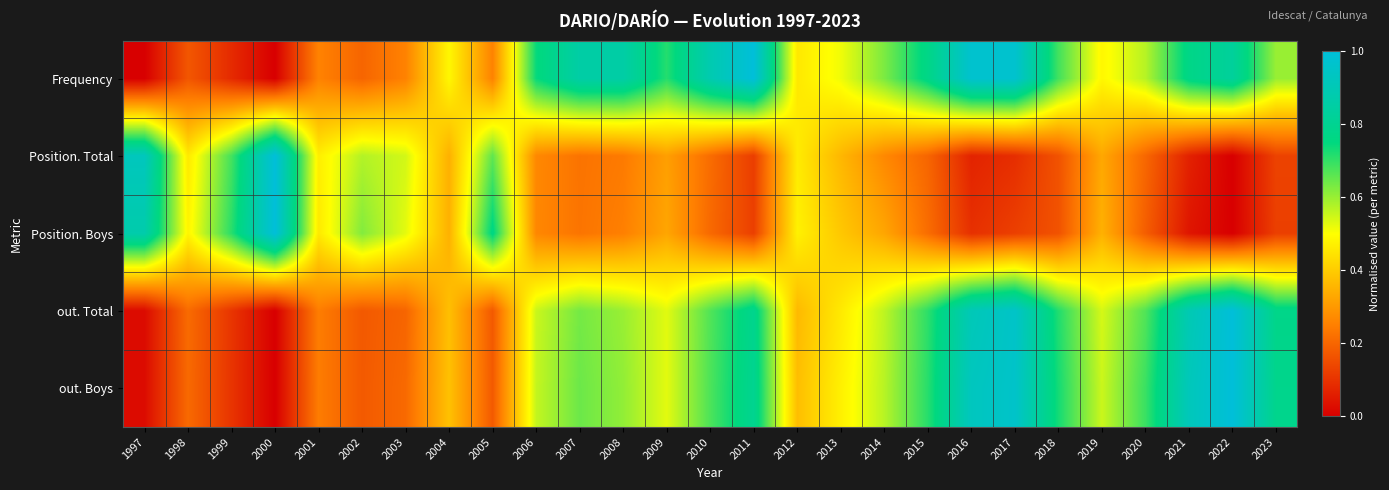

Which series has the widest spread of values?

Position. Total